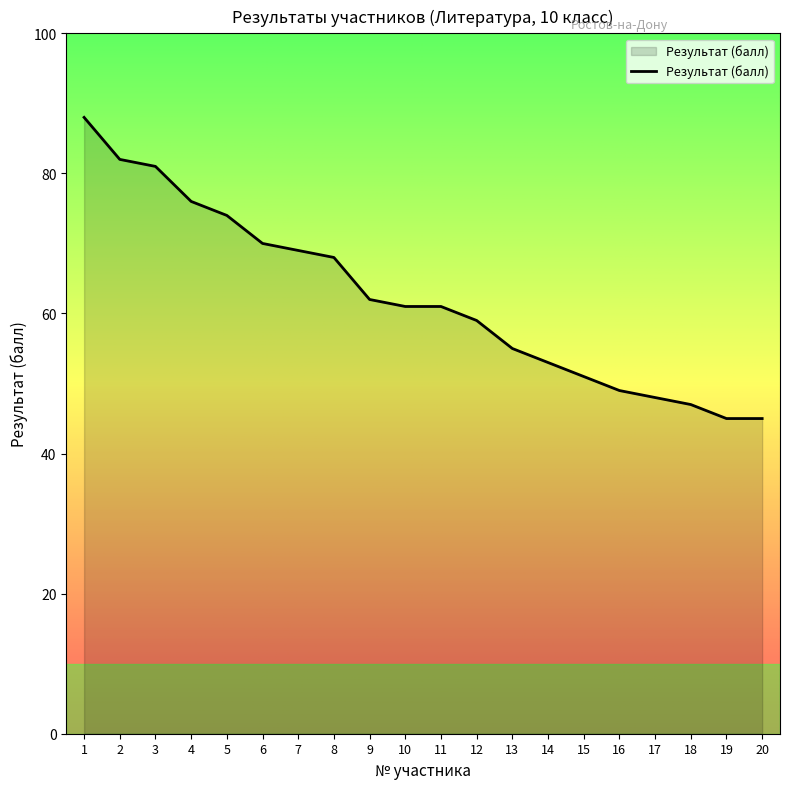

Does the chart have visible grid lines?

No